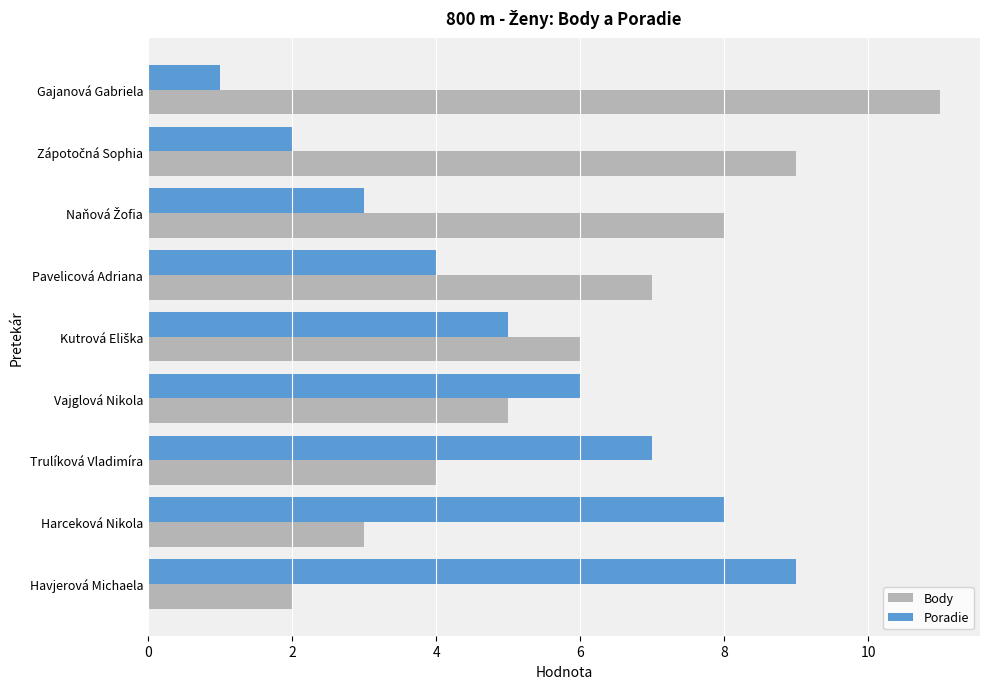

The value of Poradie at Gajanová Gabriela is 1. True or false?

True